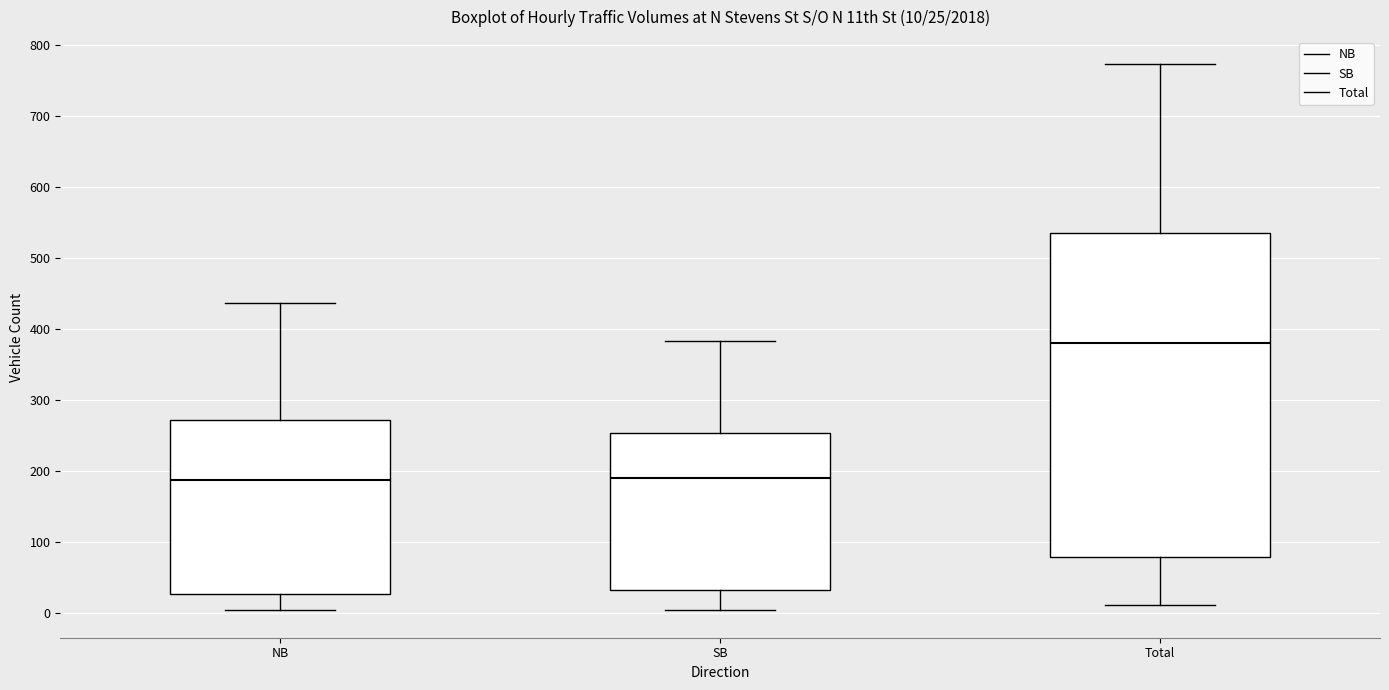

Which box has the highest median line?

Total